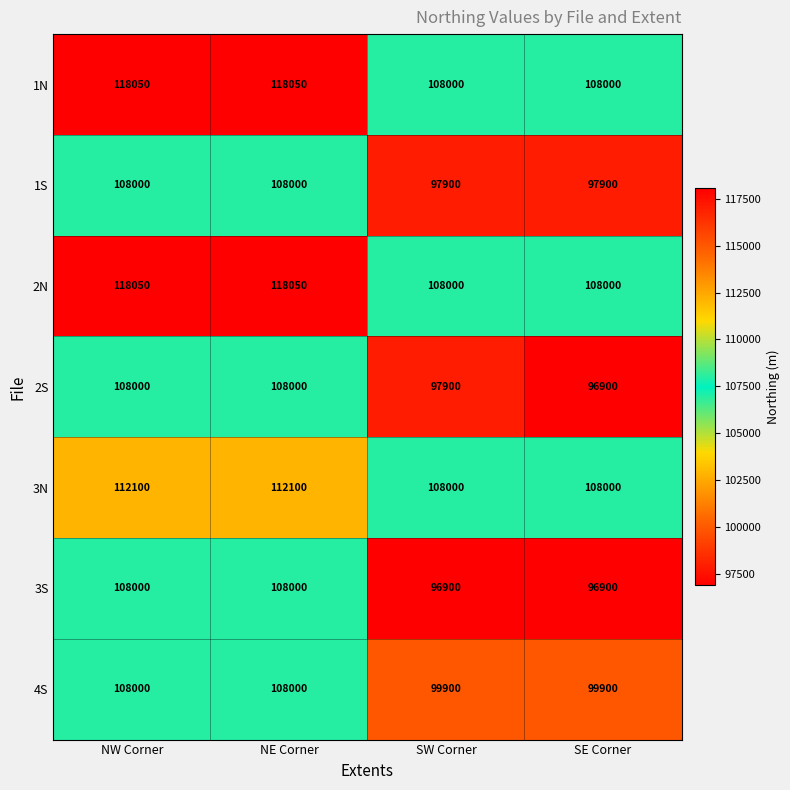

What is the total value across all series at NW Corner?

780200